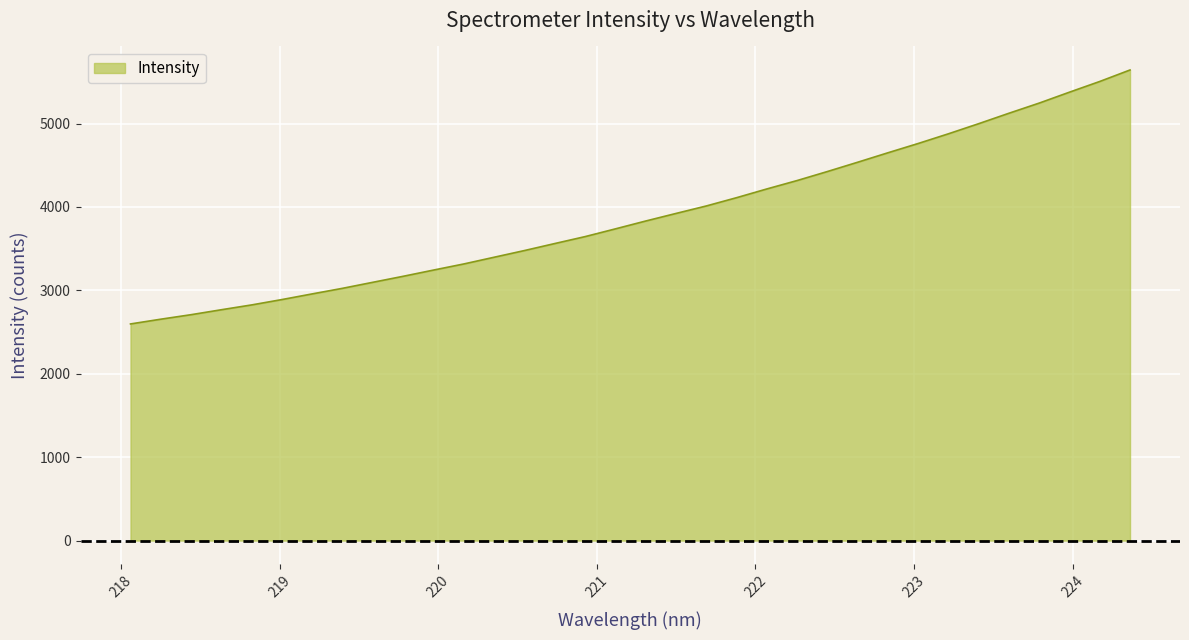

What is the difference between the maximum and minimum values?

3045.0